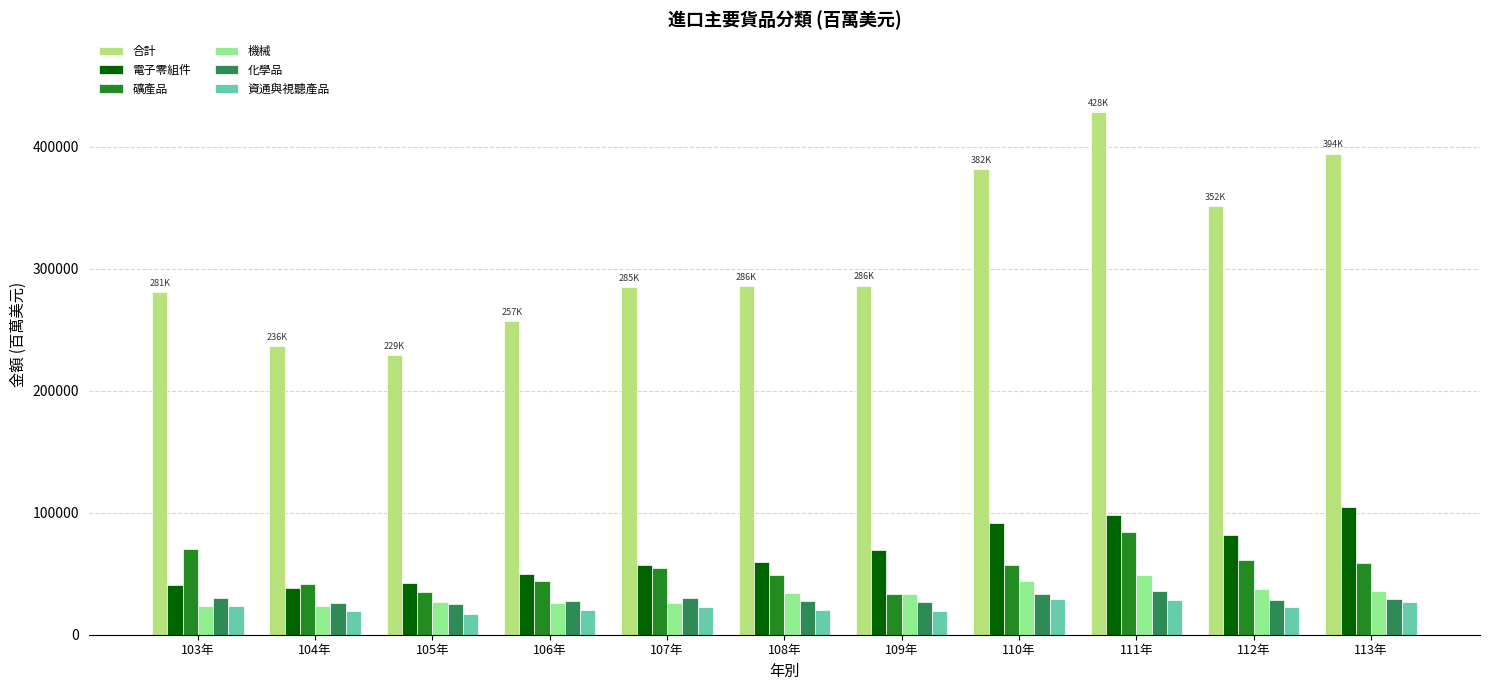

The 機械 series shows 35715.1 at 113年. True or false?

True